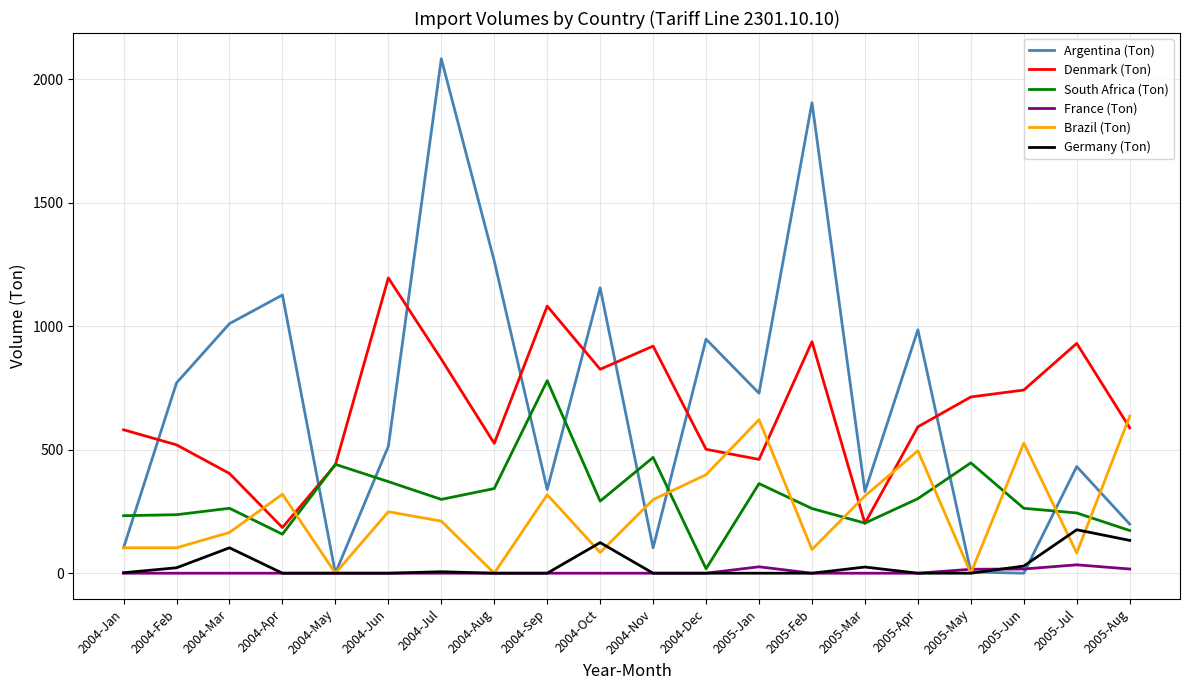

What is the sum of all Argentina (Ton) values?

14009